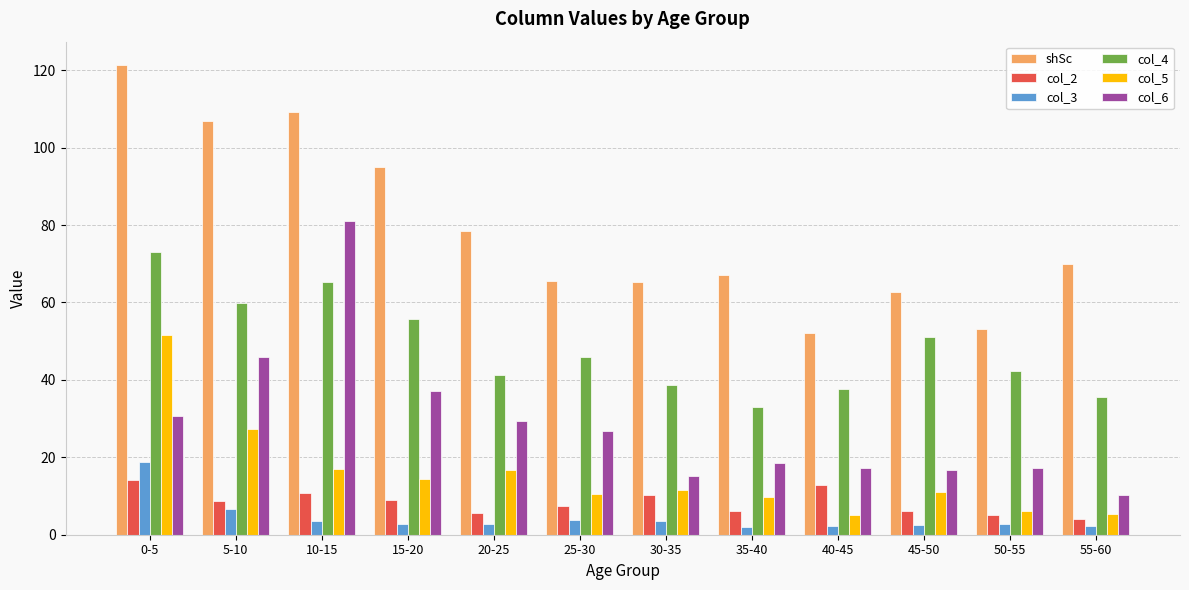

Rank the series at 15-20 from highest to lowest value.

shSc, col_4, col_6, col_5, col_2, col_3